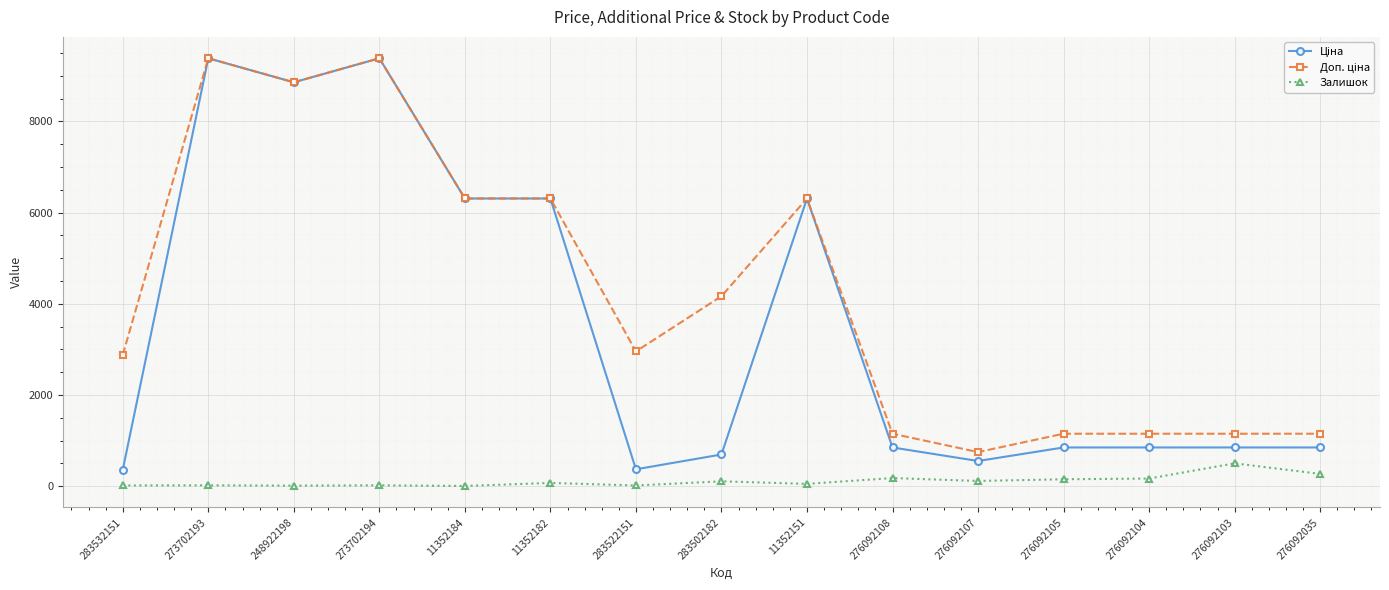

What position from the right is 276092107?

5